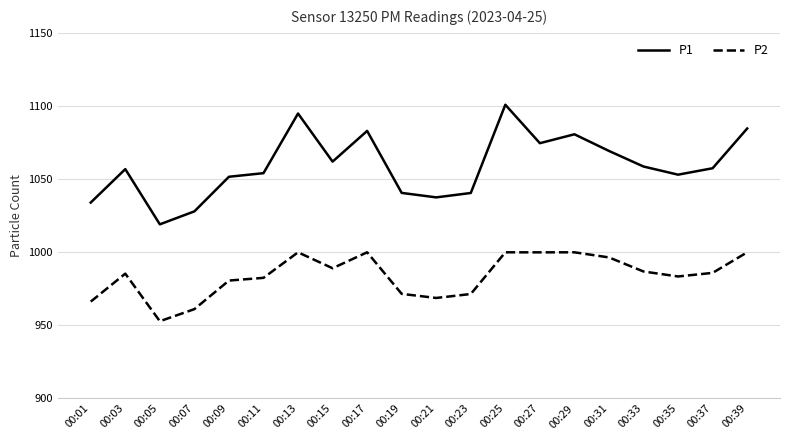

At 00:09, list the series in order from largest to smallest.

P1, P2